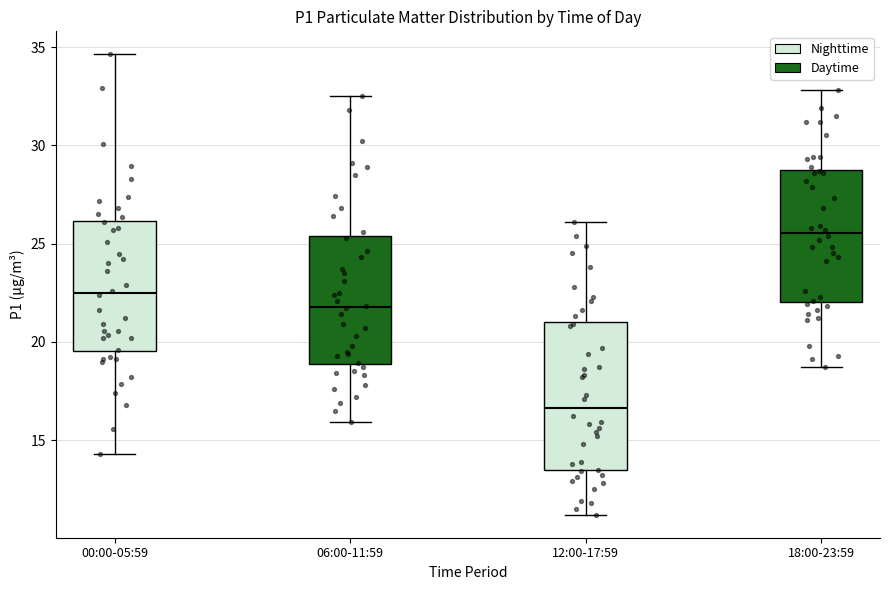

Reading left to right, read every box against the y-axis: the position of its median line, the range the box covers, and the ends of its whiskers. The values are not printed on the chart, so give them approximately, as read against the axis.

00:00-05:59: median 22.5, box 19.5 to 26.0, whiskers 14.5 to 34.5
06:00-11:59: median 22.0, box 19.0 to 25.5, whiskers 16.0 to 32.5
12:00-17:59: median 16.5, box 13.5 to 21.0, whiskers 11.0 to 26.0
18:00-23:59: median 25.5, box 22.0 to 29.0, whiskers 18.5 to 33.0